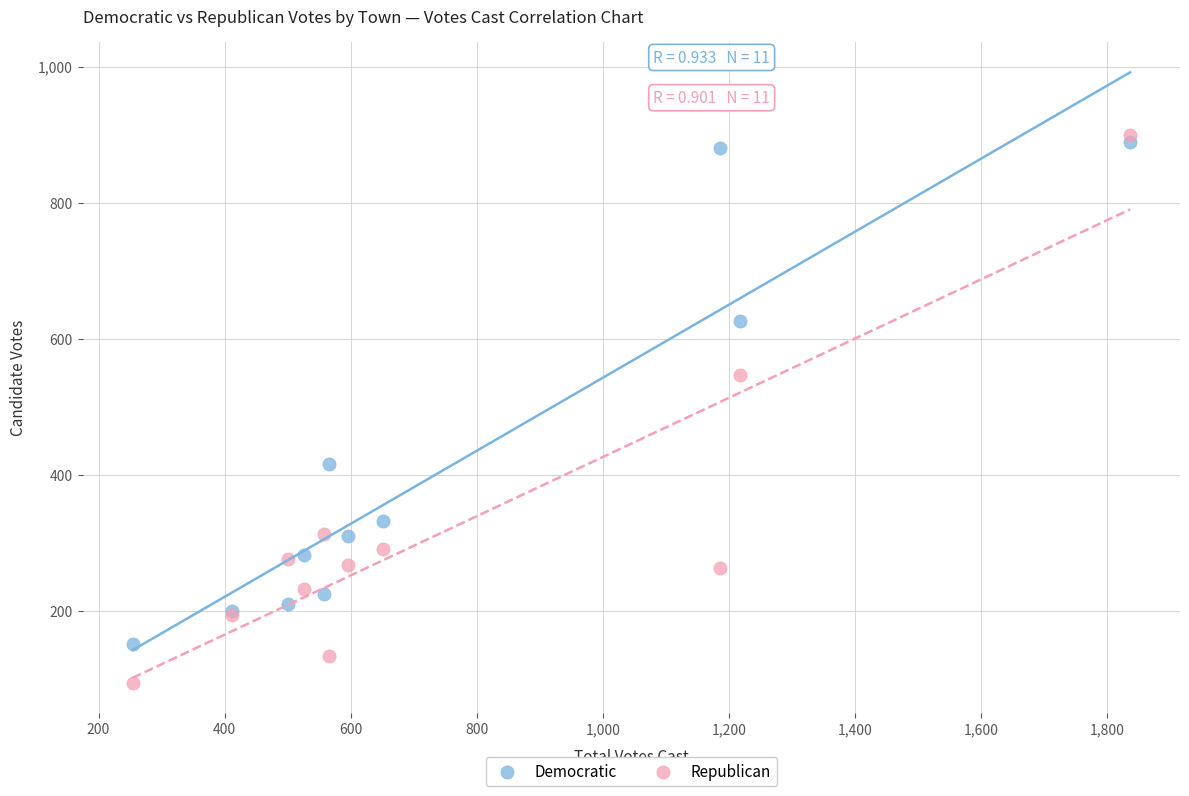

Which series has the largest Y range (max minus min)?

Republican